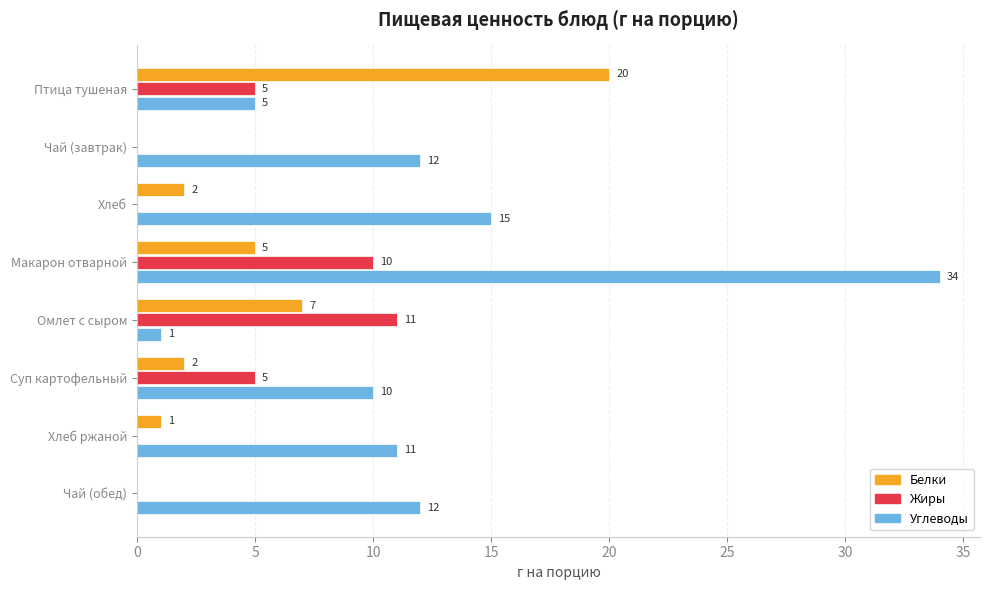

Between Чай (завтрак) and Хлеб, which series saw the biggest shift?

Углеводы